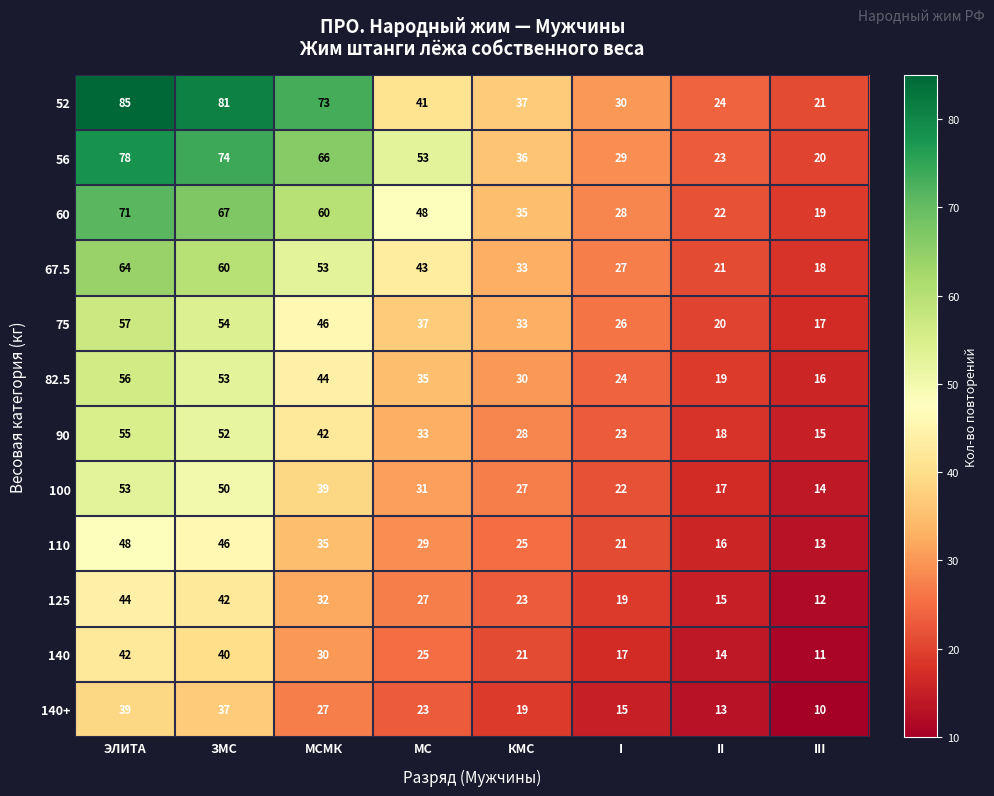

What is the spread (max minus min) of values at МС?

30